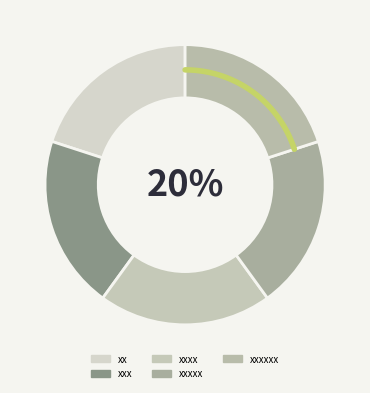

What is the smallest slice in the pie chart?

xxxxxx